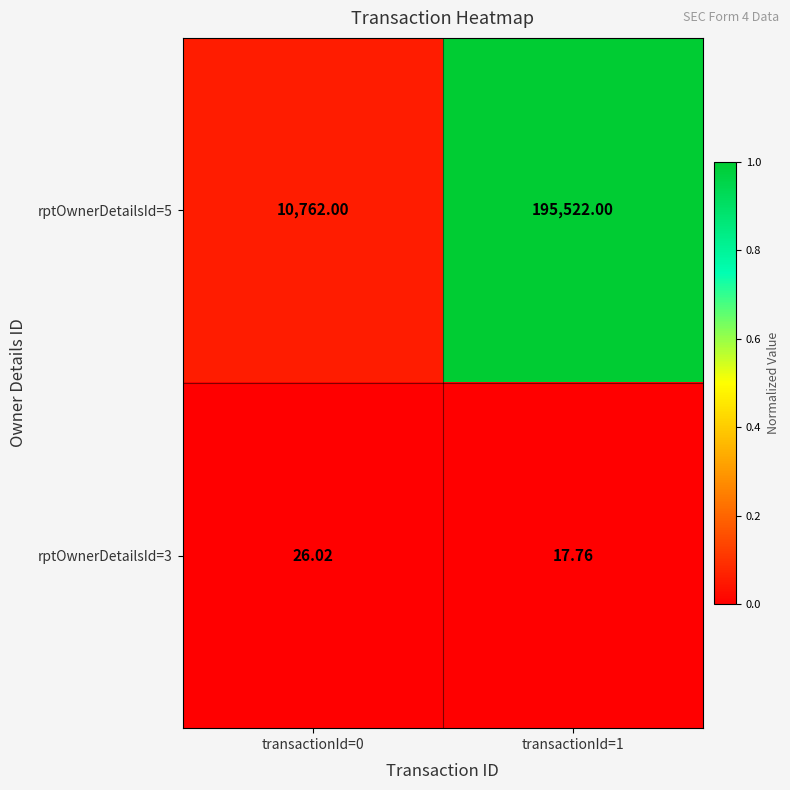

Which series has the widest spread of values?

rptOwnerDetailsId=5